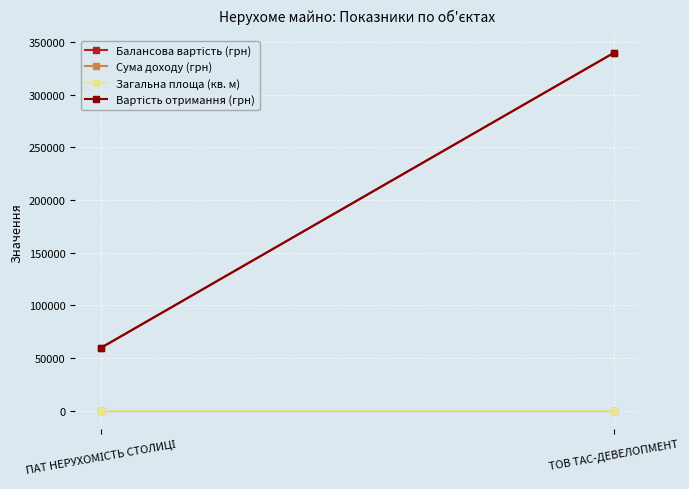

How many distinct data groups are displayed?

4